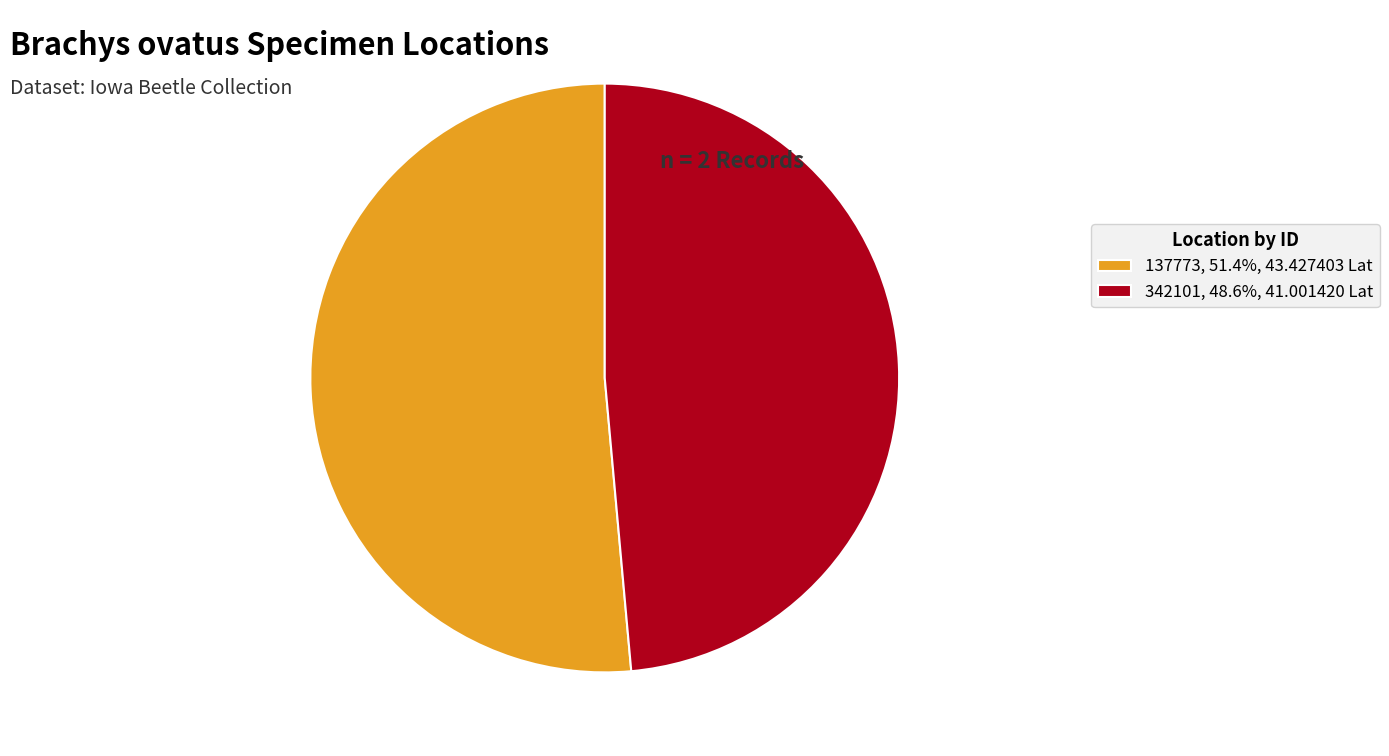

What is the ratio of the value at 342101, 48.6%, 41.001420 Lat to the value at 137773, 51.4%, 43.427403 Lat?

0.9